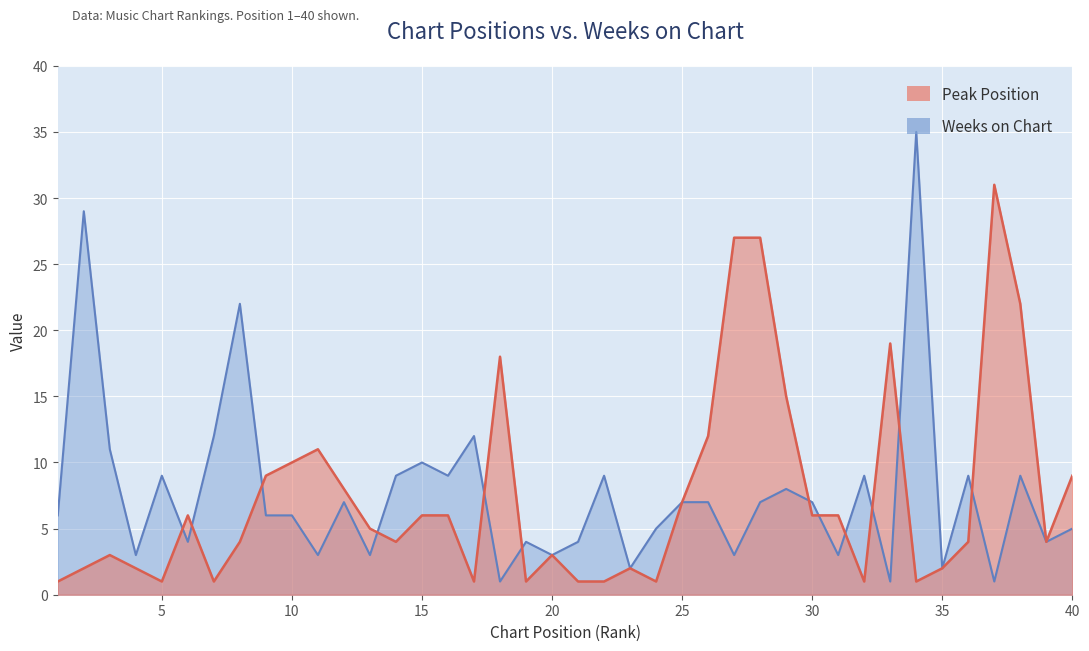

Which category has the highest value across all series?

34